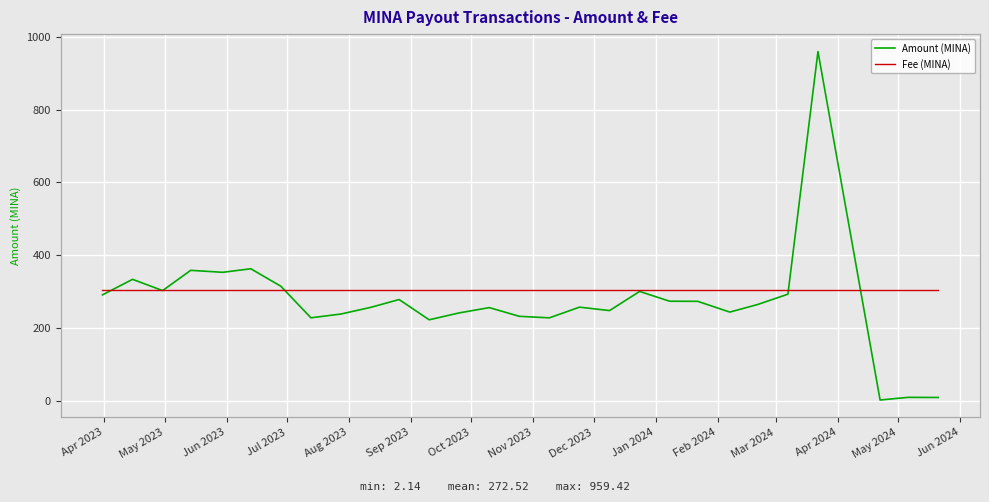

How many data points in Amount (MINA) are above 264?

14